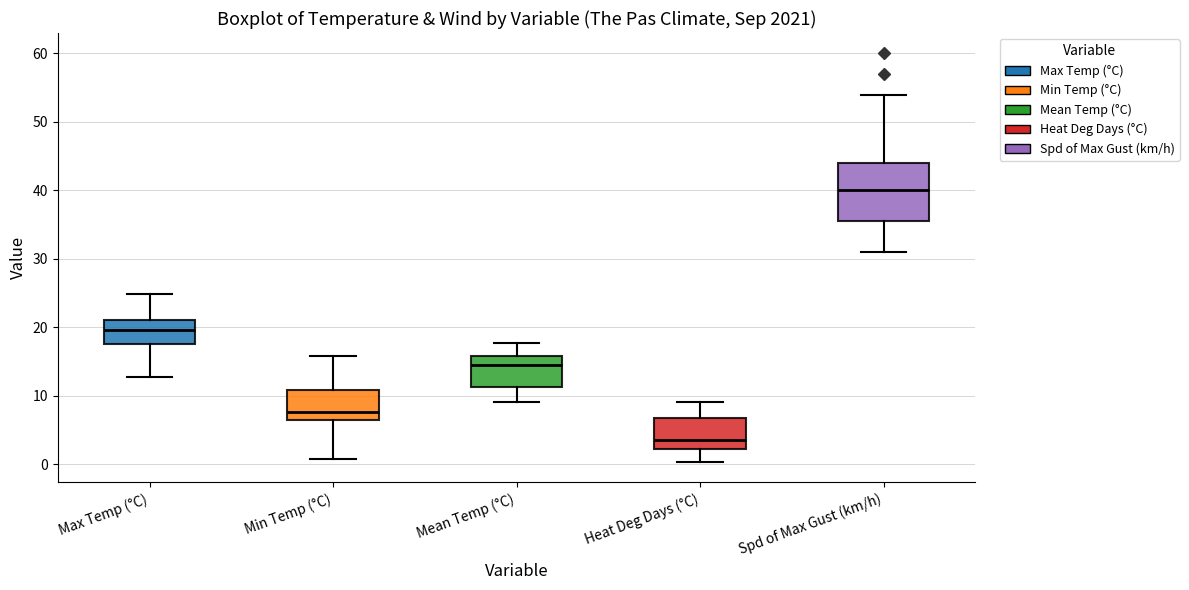

Reading left to right, read every box against the y-axis: the position of its median line, the range the box covers, and the ends of its whiskers. The values are not printed on the chart, so give them approximately, as read against the axis.

Max Temp (°C): median 20, box 18 to 21, whiskers 13 to 25
Min Temp (°C): median 8, box 6 to 11, whiskers 1 to 16
Mean Temp (°C): median 14, box 11 to 16, whiskers 9 to 18
Heat Deg Days (°C): median 4, box 2 to 7, whiskers 0 to 9
Spd of Max Gust (km/h): median 40, box 36 to 44, whiskers 31 to 54